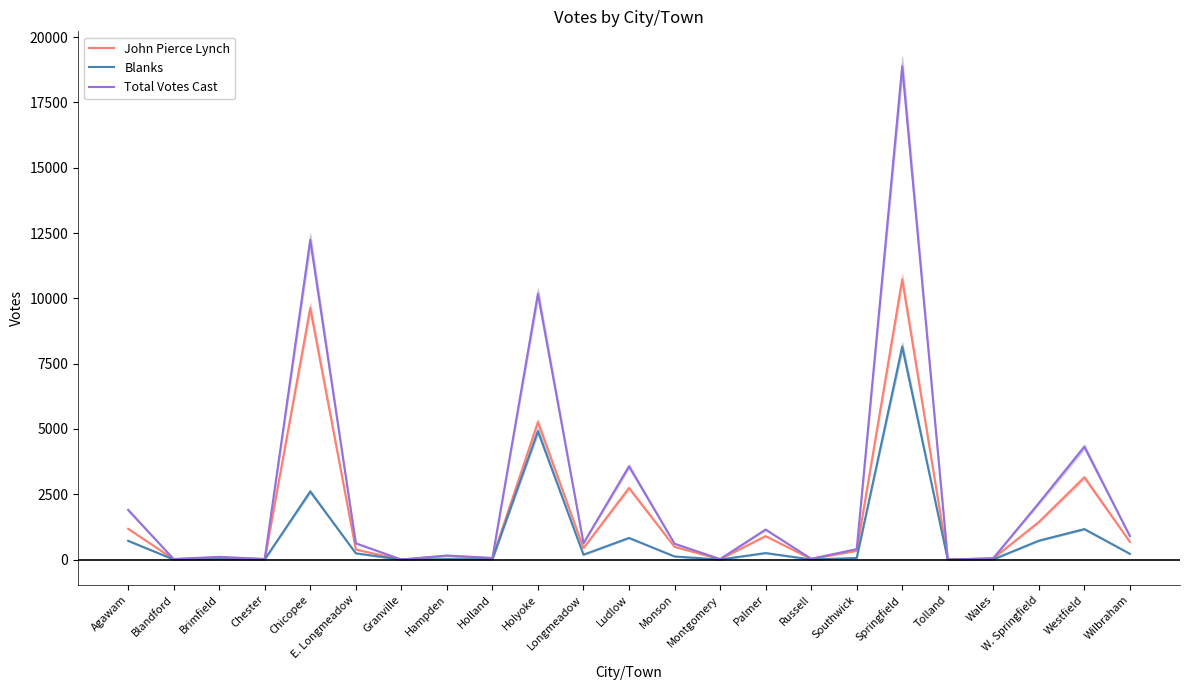

Reading right to left, list all the values displayed in this chart.

John Pierce Lynch: 678	3151	1439	48	1	10729	339	26	899	17	488	2741	440	5264	49	141	4	384	9628	17	87	18	1181
Blanks: 222	1169	725	8	0	8151	63	6	251	4	121	830	188	4915	15	17	0	242	2609	8	18	5	721
Total Votes Cast: 900	4320	2164	56	1	18880	402	32	1150	21	609	3571	628	10179	64	158	4	626	12238	25	105	23	1902